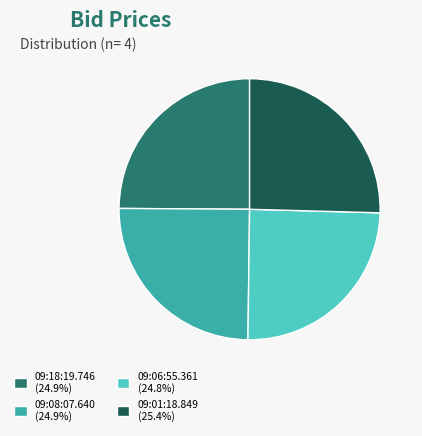

Is there a majority slice in this chart?

No